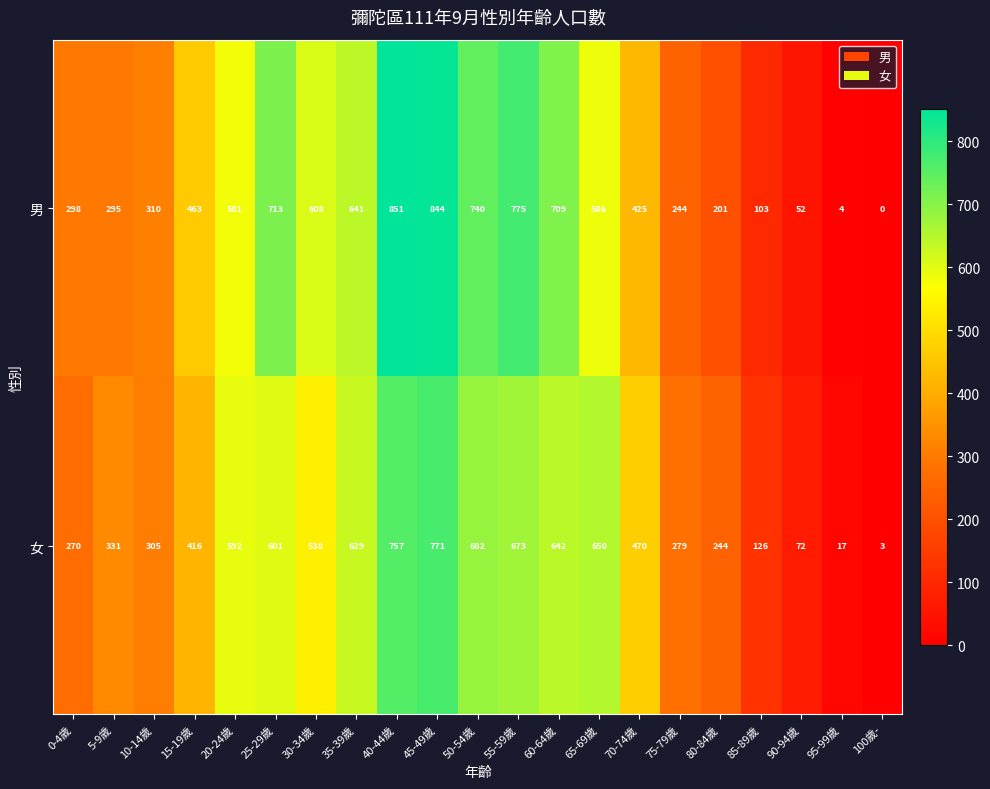

What is the difference between the highest and lowest values at 15-19歲?

47